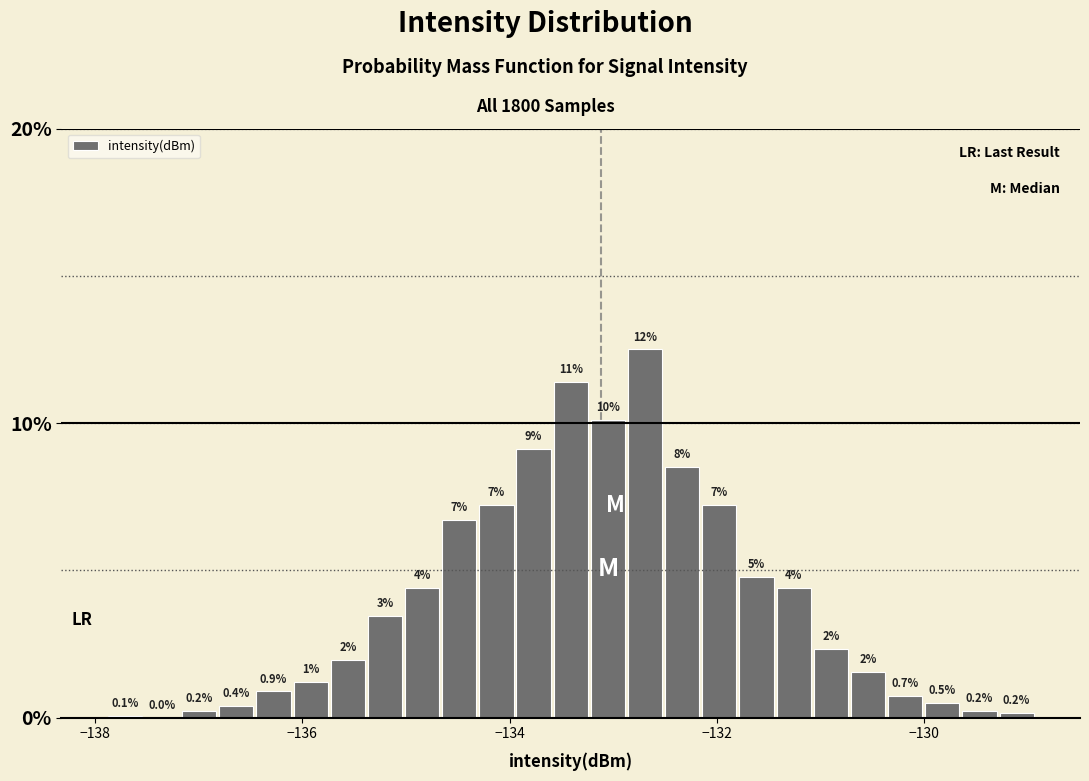

Read against the x-axis, roughly where is the centre of the tallest bar?

-132.6